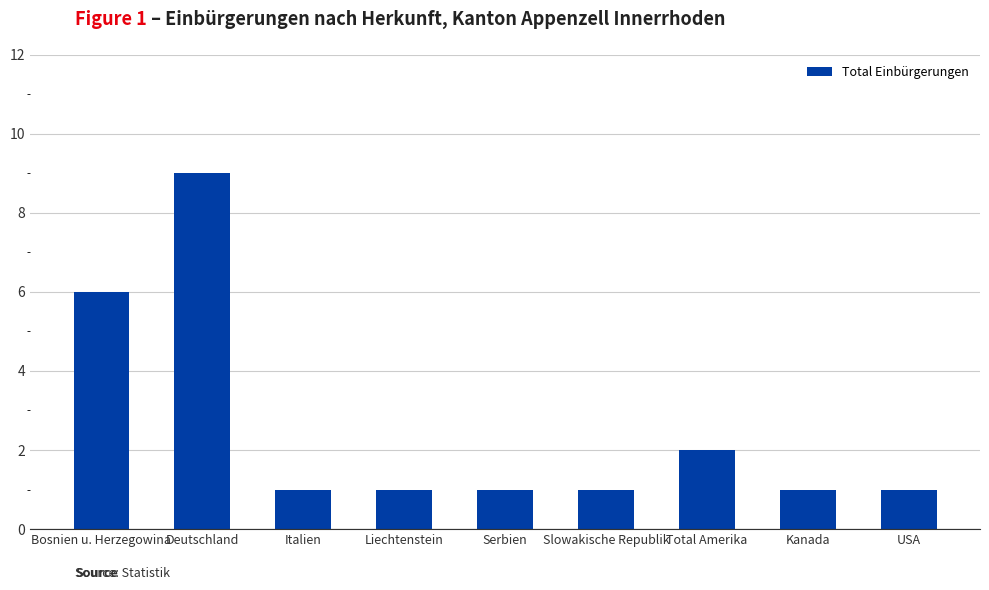

What is the sum of the values at Italien and Total Amerika?

3